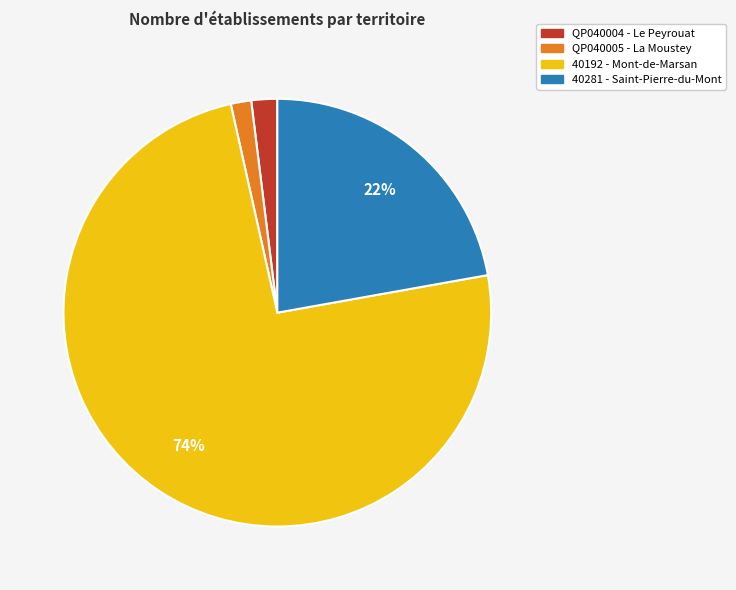

Does 40281 - Saint-Pierre-du-Mont represent more than half of the total?

No